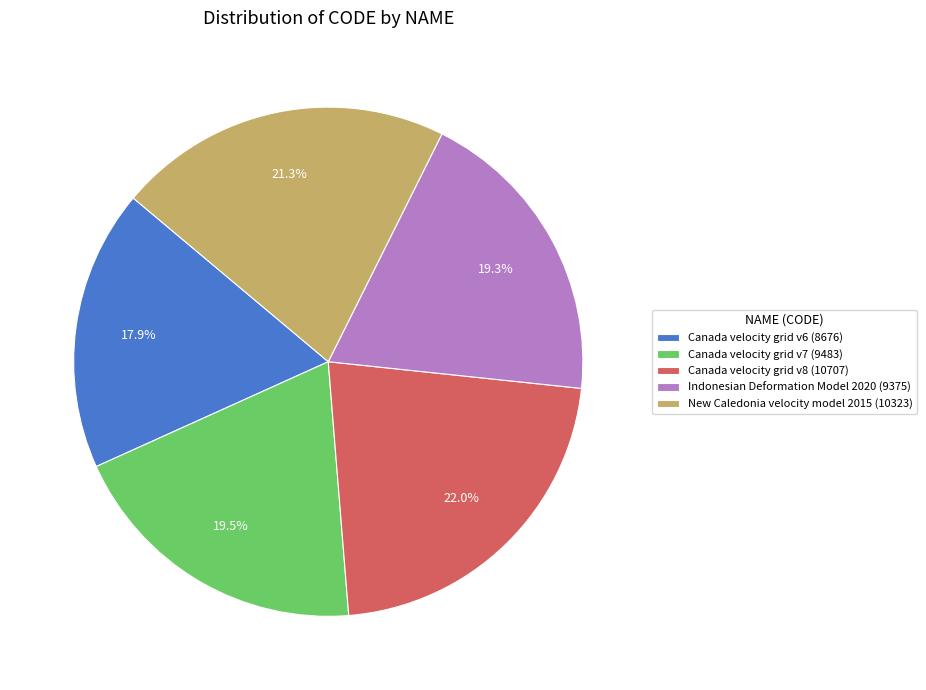

How many segments does this pie chart have?

5